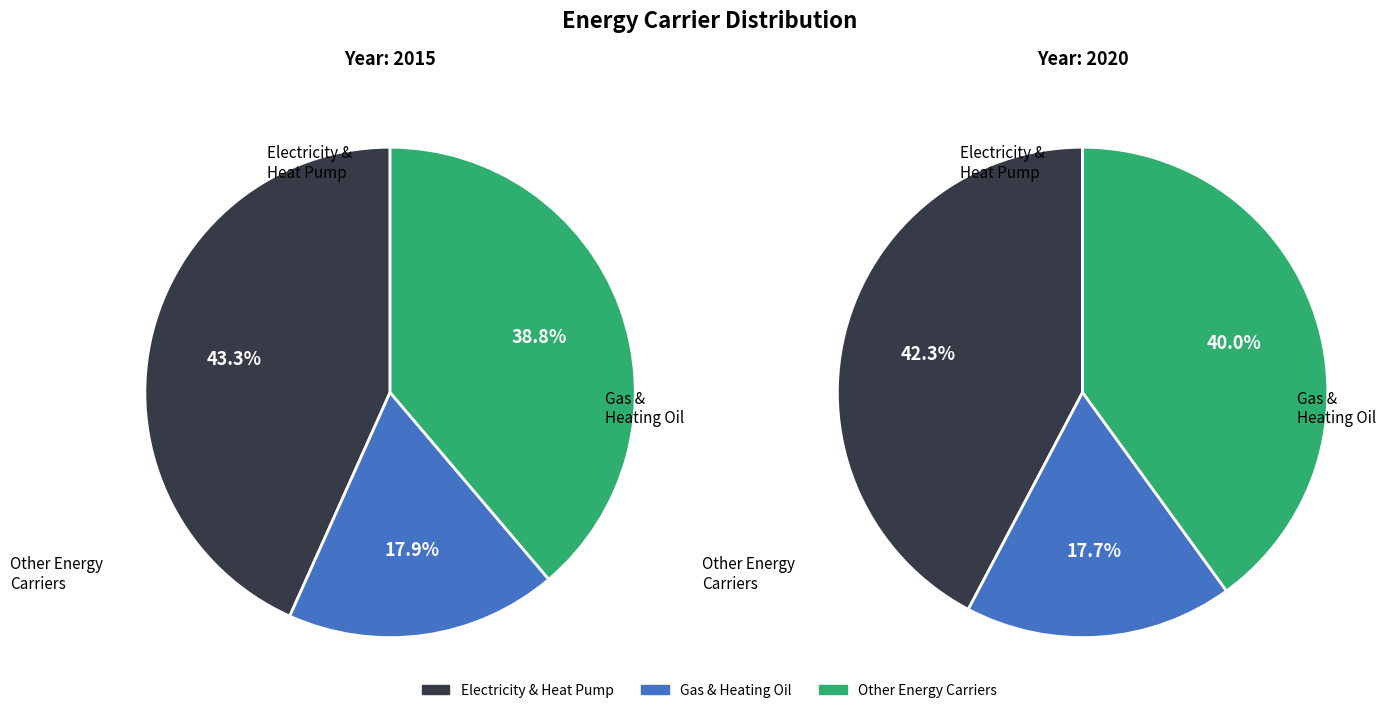

The Electricity slice represents 29% of the pie. True or false?

False